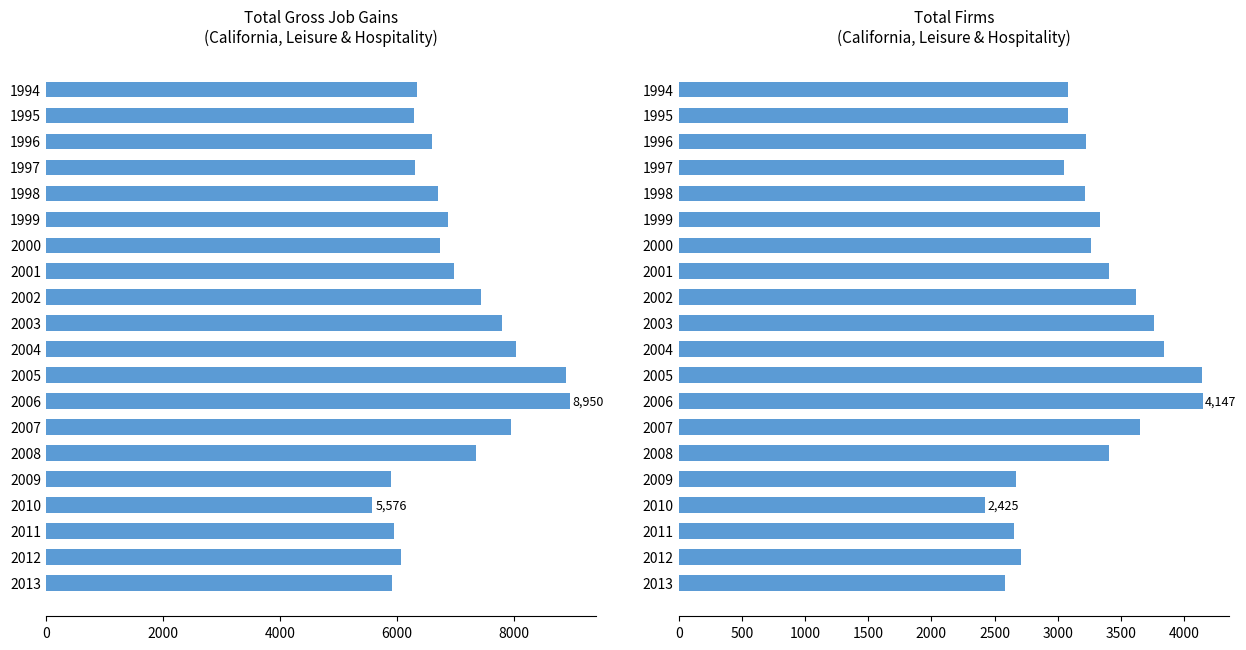

What are all the series names shown in the legend?

Total Gross Job Gains, Total Firms